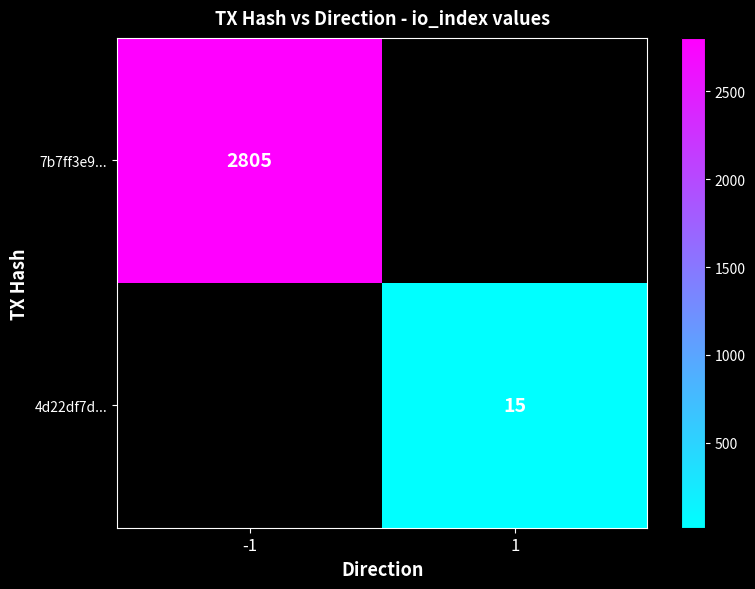

The value of 4d22df7d... at 1 is 8. True or false?

False